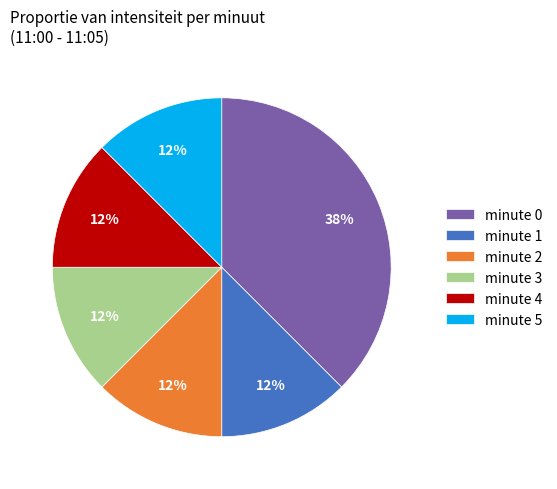

How many slices are in this pie chart?

6